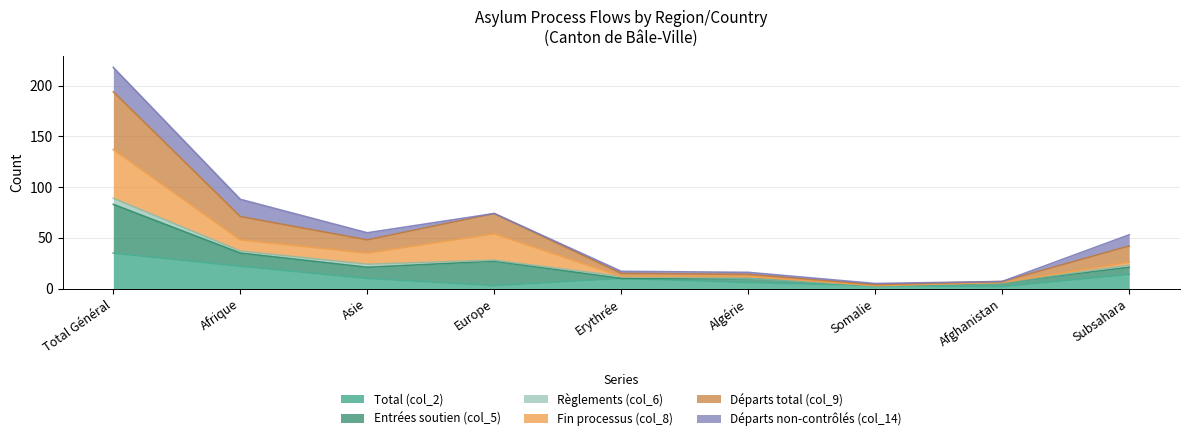

How many lines are shown in the chart?

6